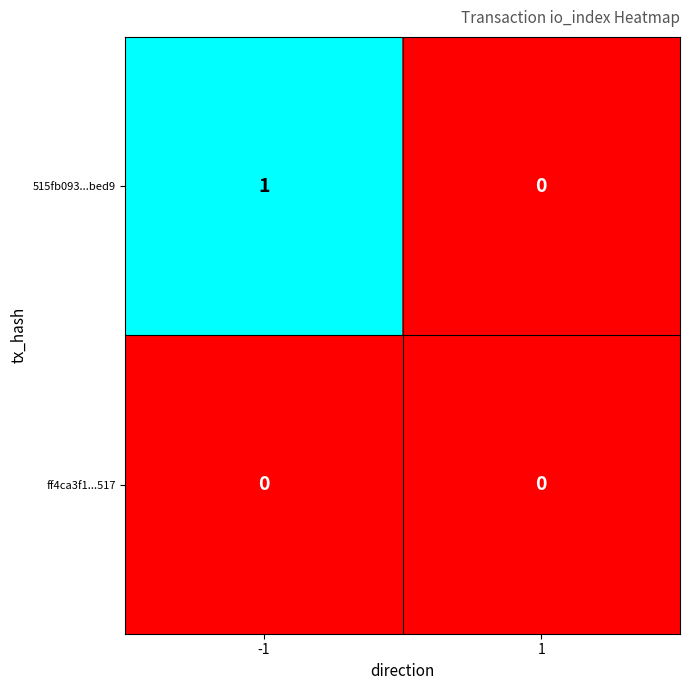

At which category is the sum across all series the highest?

-1